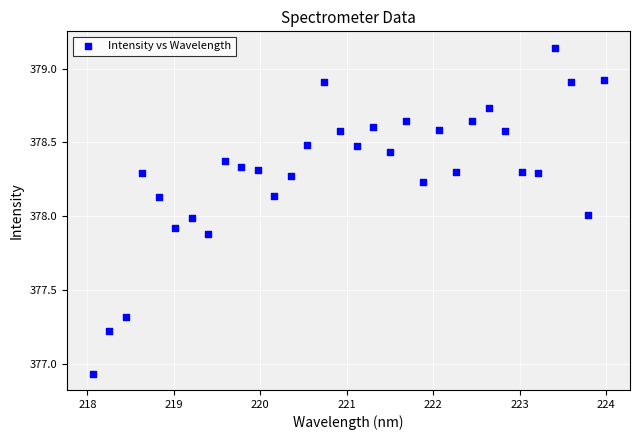

What is the range of Y values (max minus min)?

2.2